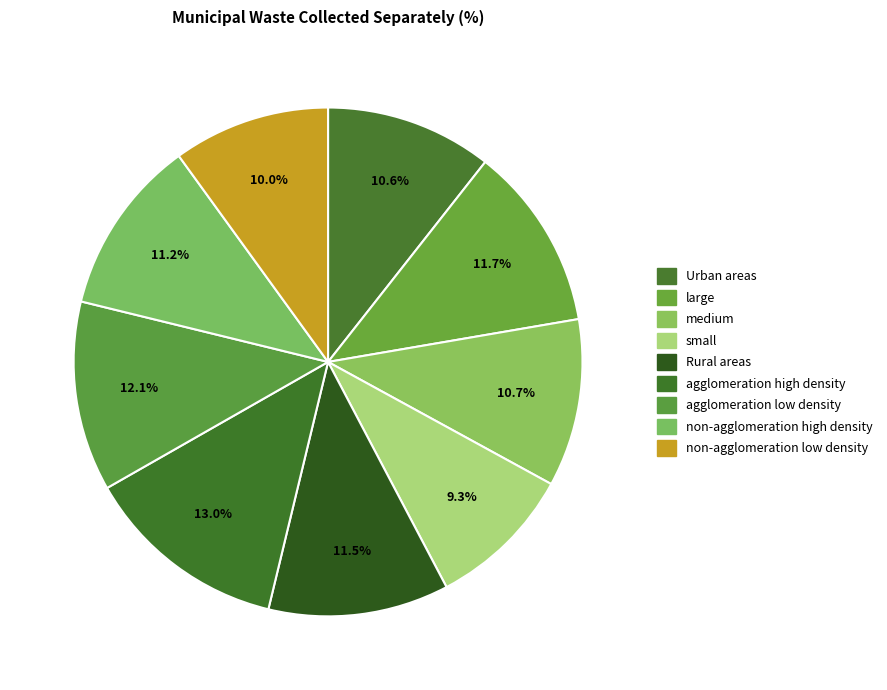

Is there a majority slice in this chart?

No